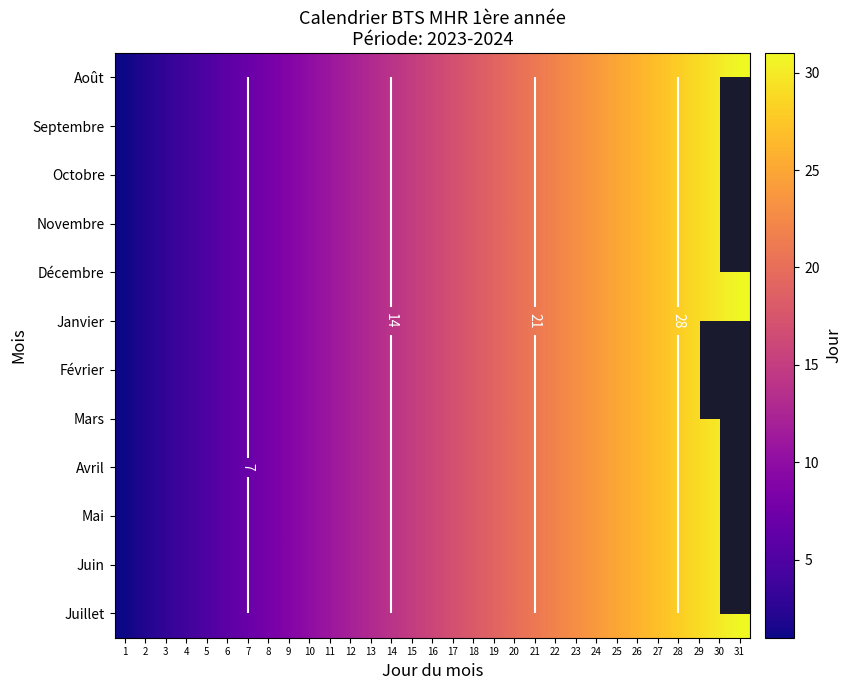

Is it true that Janvier equals 9 at 9?

True